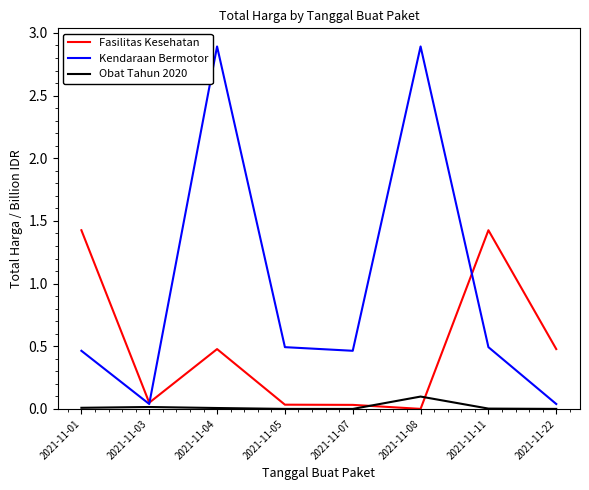

What is the greatest value displayed?

2.9